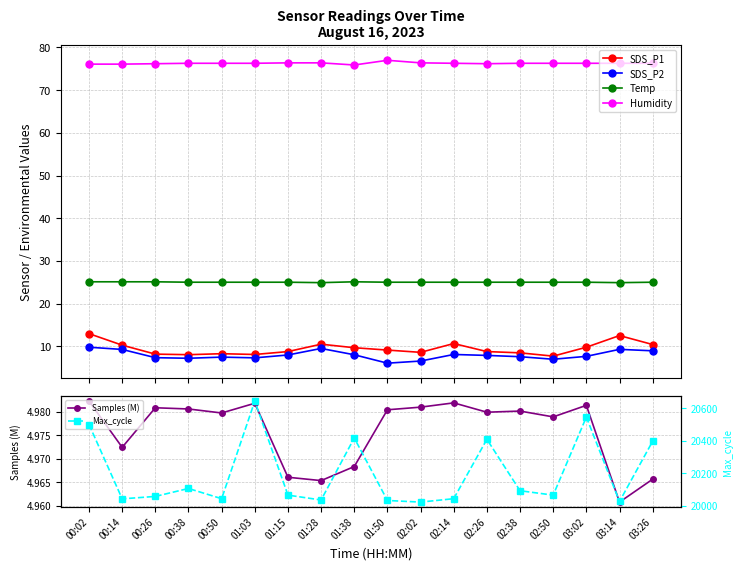

What position from the left is 02:26?

13